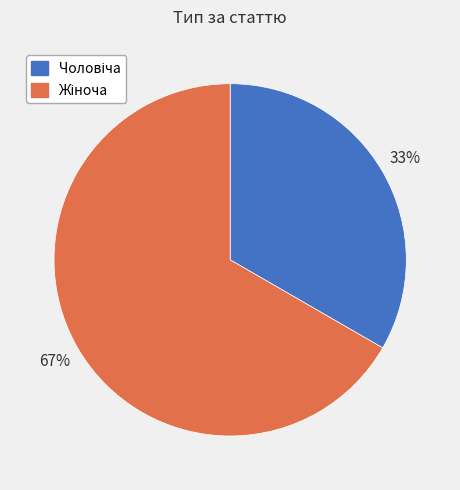

To the nearest percent, what is the average slice percentage?

50%